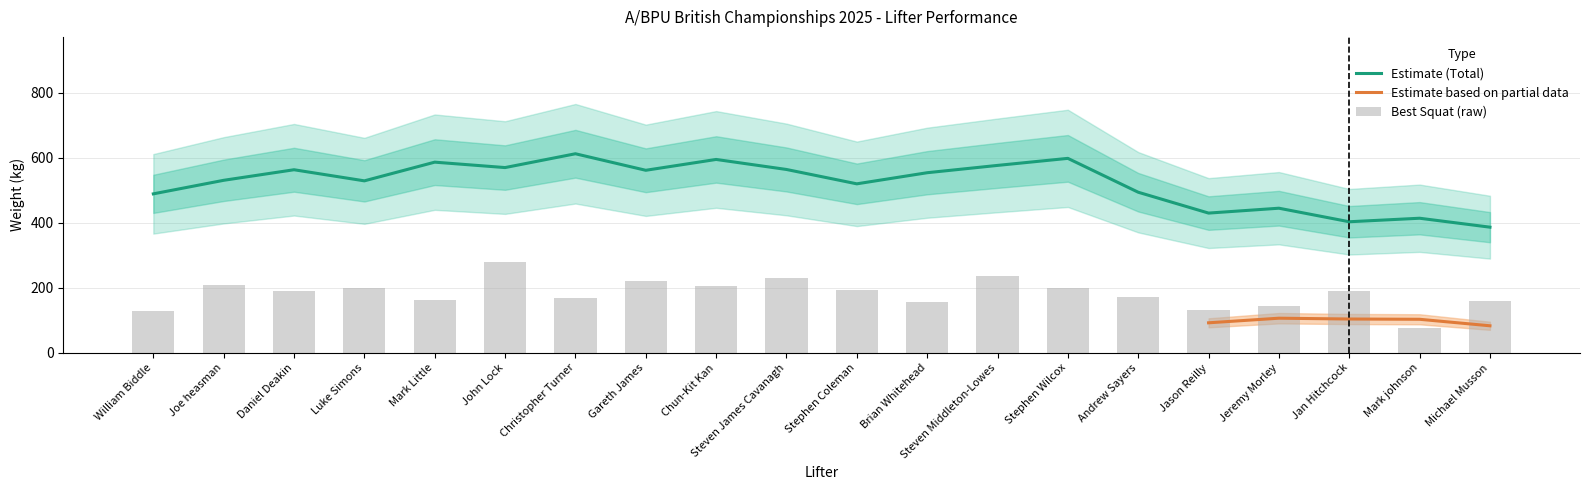

What is the lowest value of the Estimate (Total) series?

386.7